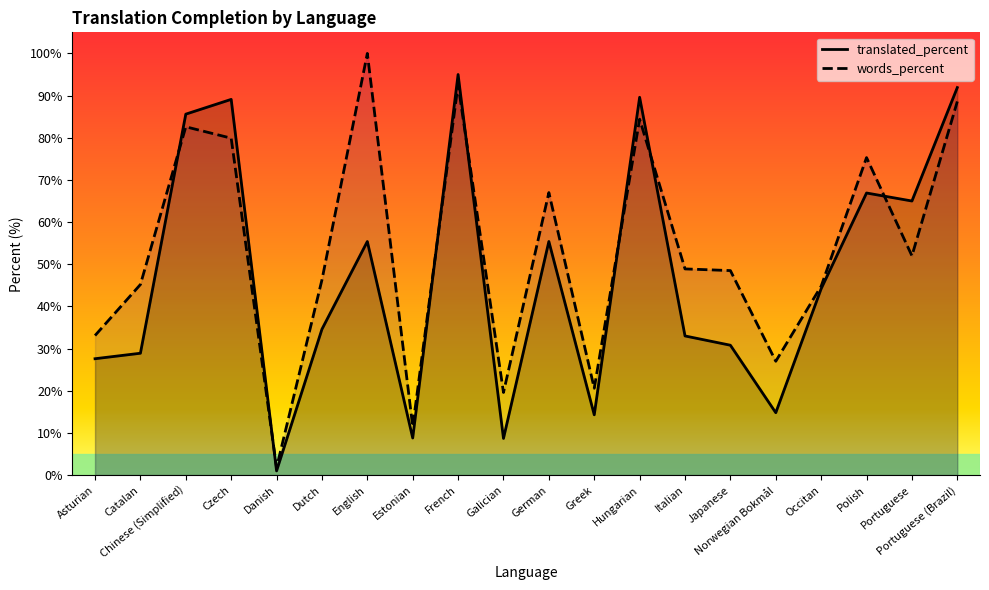

Count the number of categories in the chart.

20